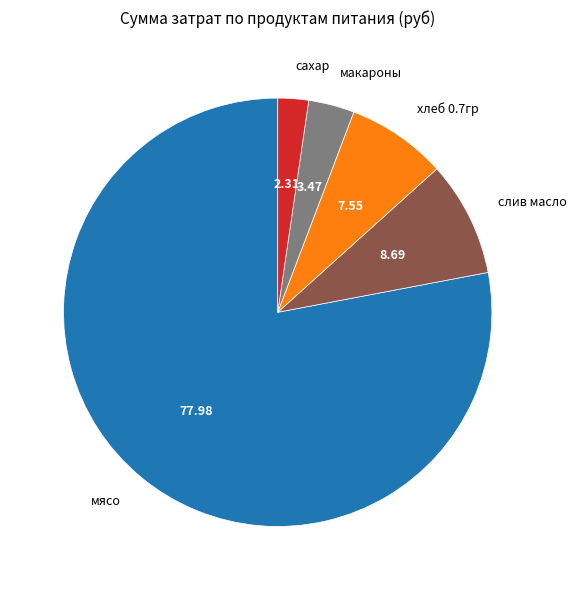

Is the sum of мясо and хлеб 0.7гр greater than half?

Yes